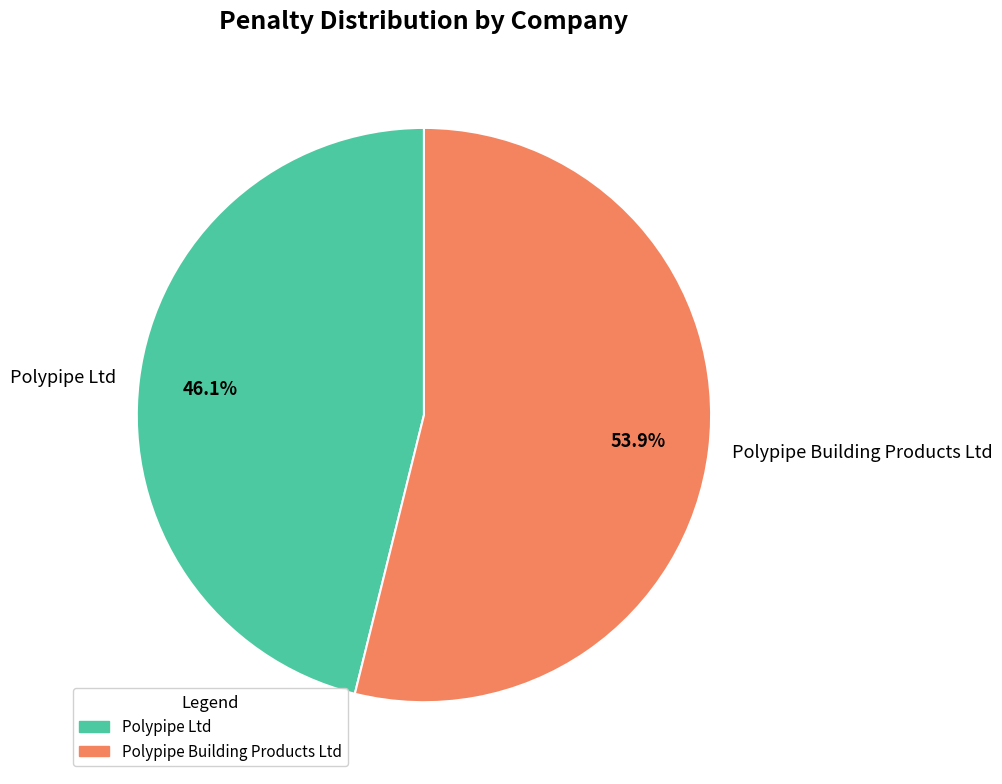

To the nearest percent, what is the combined percentage of Polypipe Ltd and Polypipe Building Products Ltd?

100%